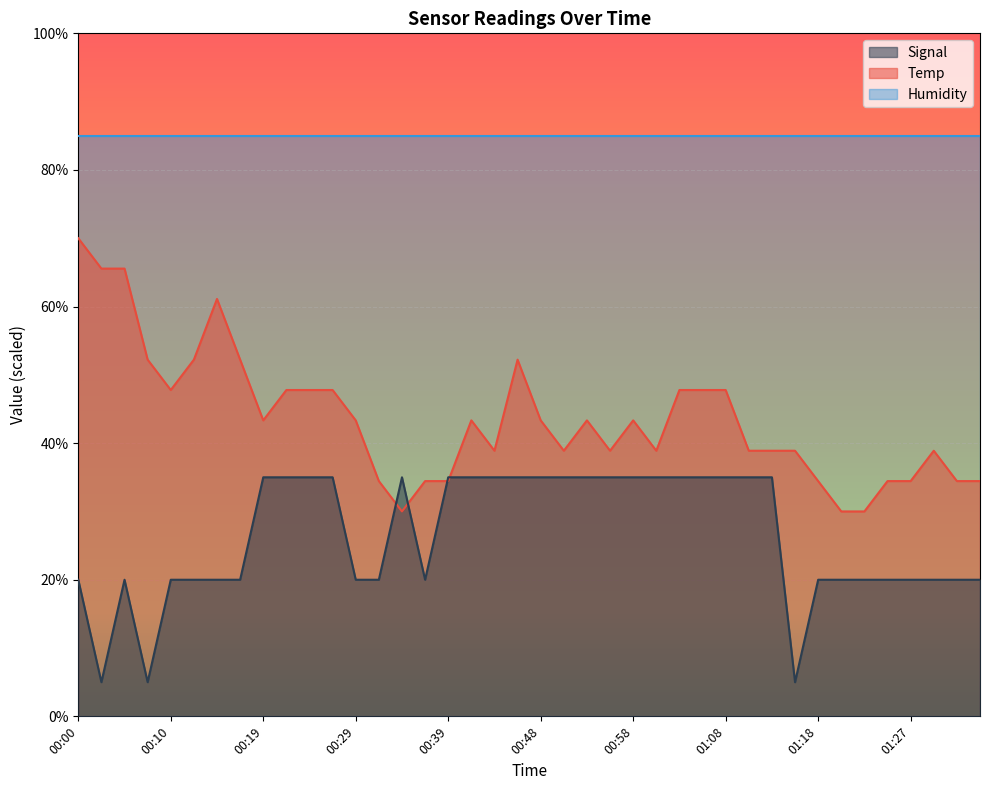

Between which two adjacent categories do Temp and Signal first intersect?

00:31 and 00:34